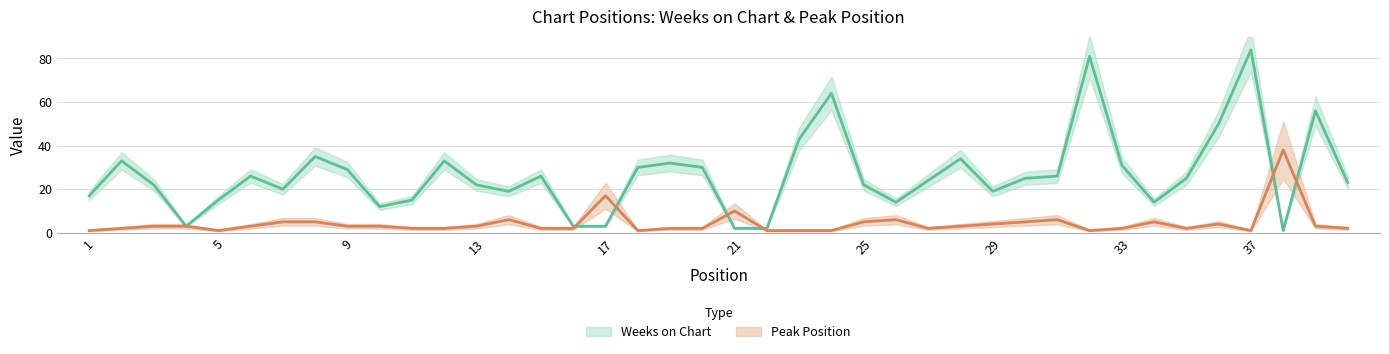

Does the chart have visible grid lines?

Yes